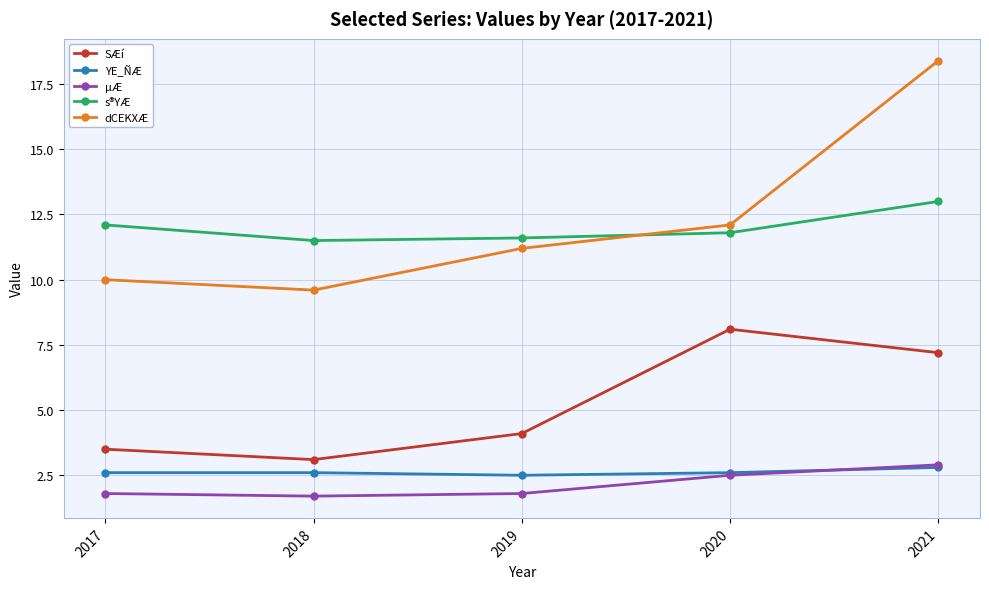

What is the smallest value displayed?

1.7